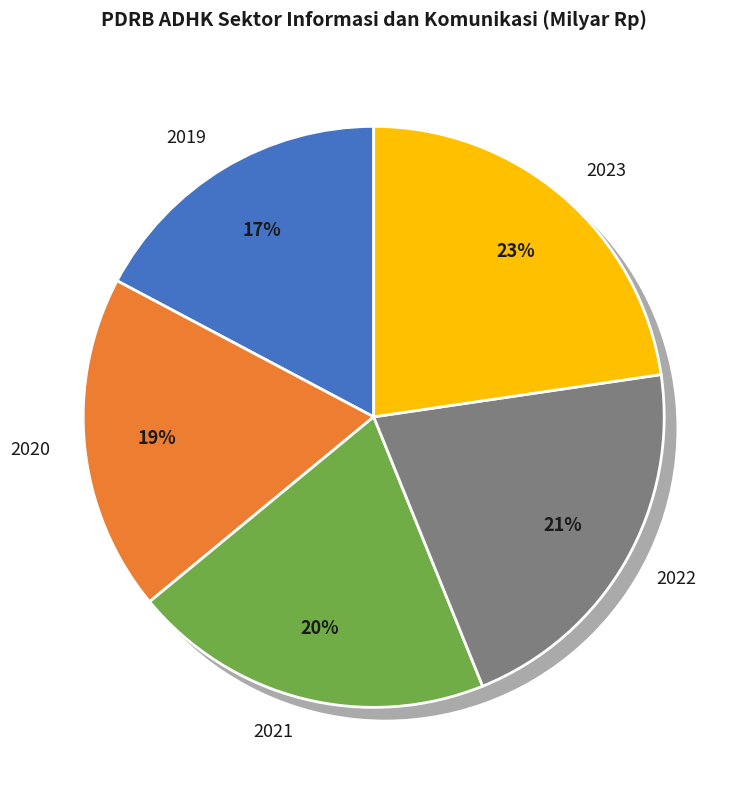

How many segments does this pie chart have?

5